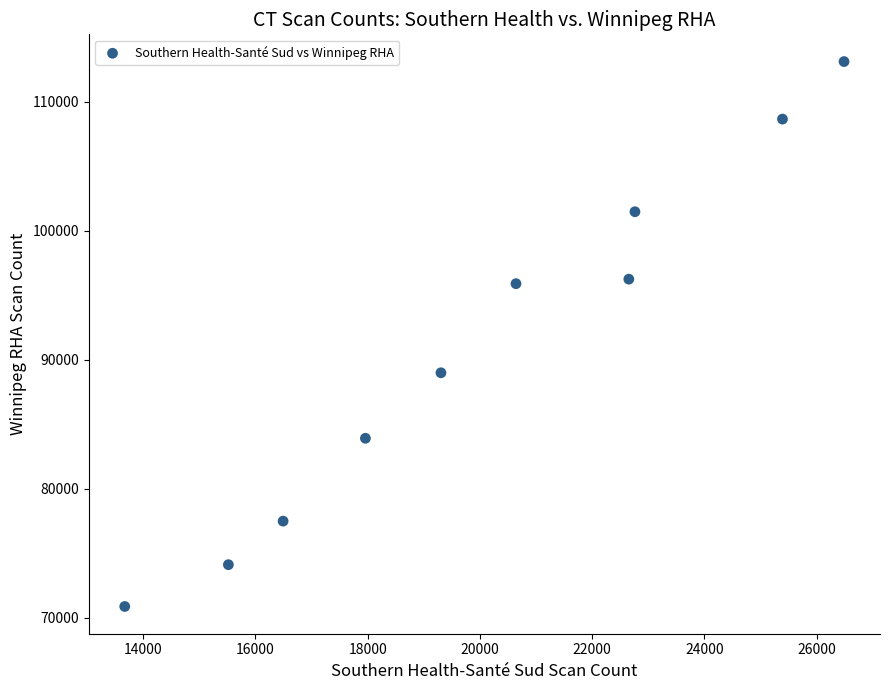

What is the average Y value?

91062